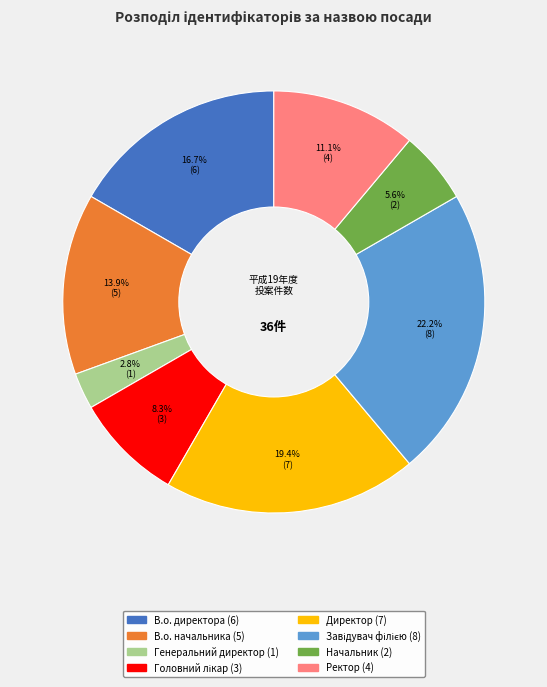

What is the ratio of the value at Директор to the value at Начальник?

3.5